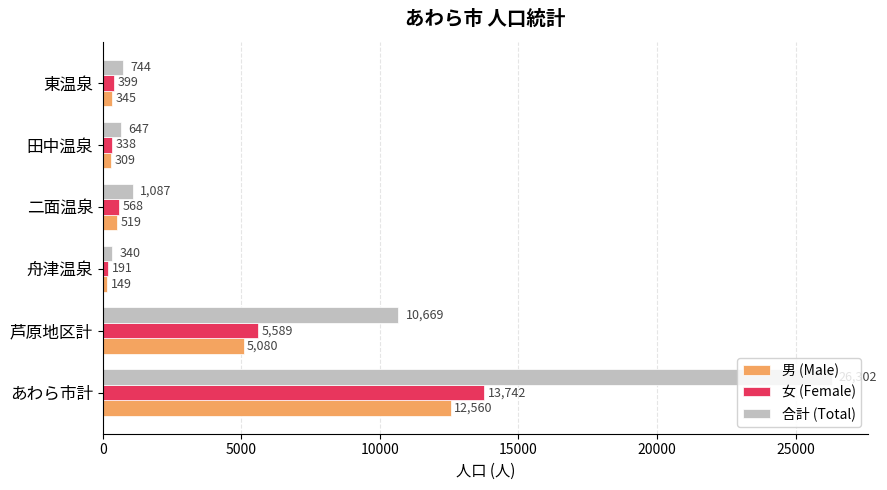

List the series in order of their peak value, lowest first.

男 (Male), 女 (Female), 合計 (Total)